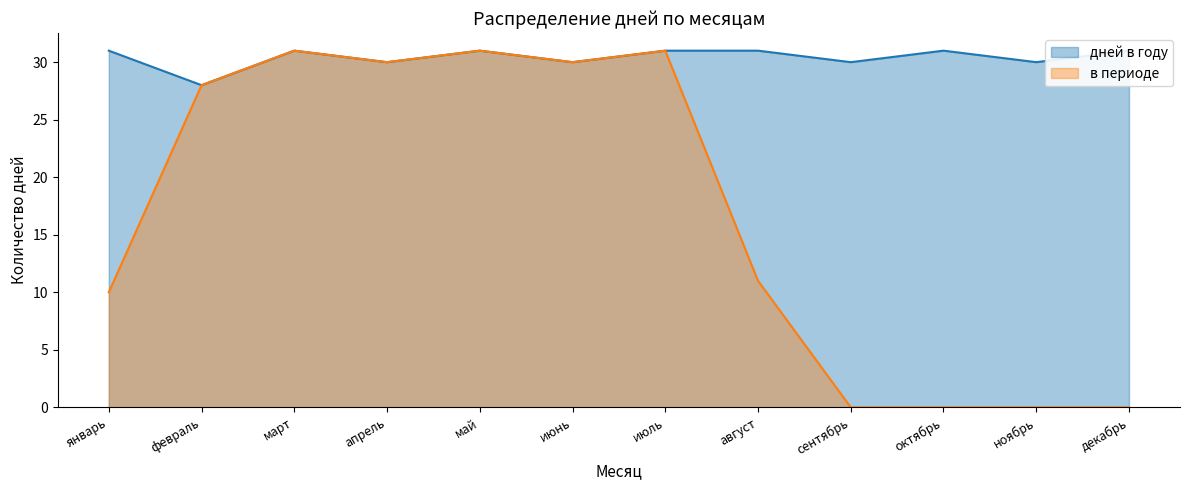

Reading right to left, extract all data points from this chart.

дней в году: декабрь=31	ноябрь=30	октябрь=31	сентябрь=30	август=31	июль=31	июнь=30	май=31	апрель=30	март=31	февраль=28	январь=31
в периоде: декабрь=0	ноябрь=0	октябрь=0	сентябрь=0	август=11	июль=31	июнь=30	май=31	апрель=30	март=31	февраль=28	январь=10